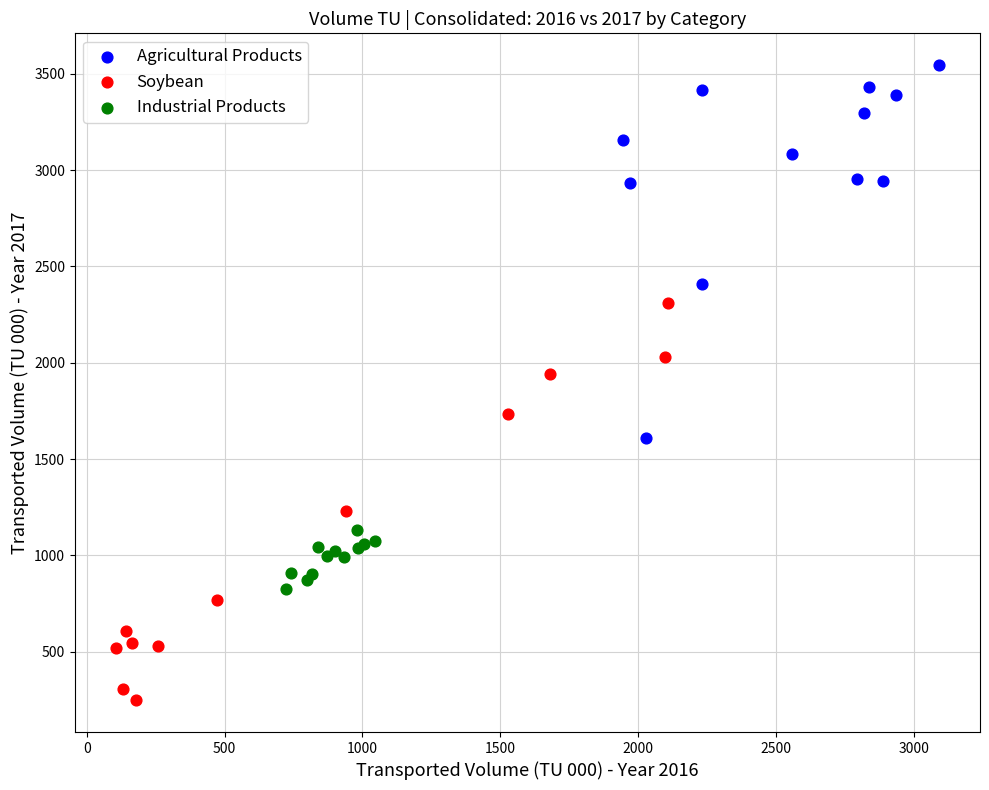

Which series reaches the minimum Y coordinate?

Soybean